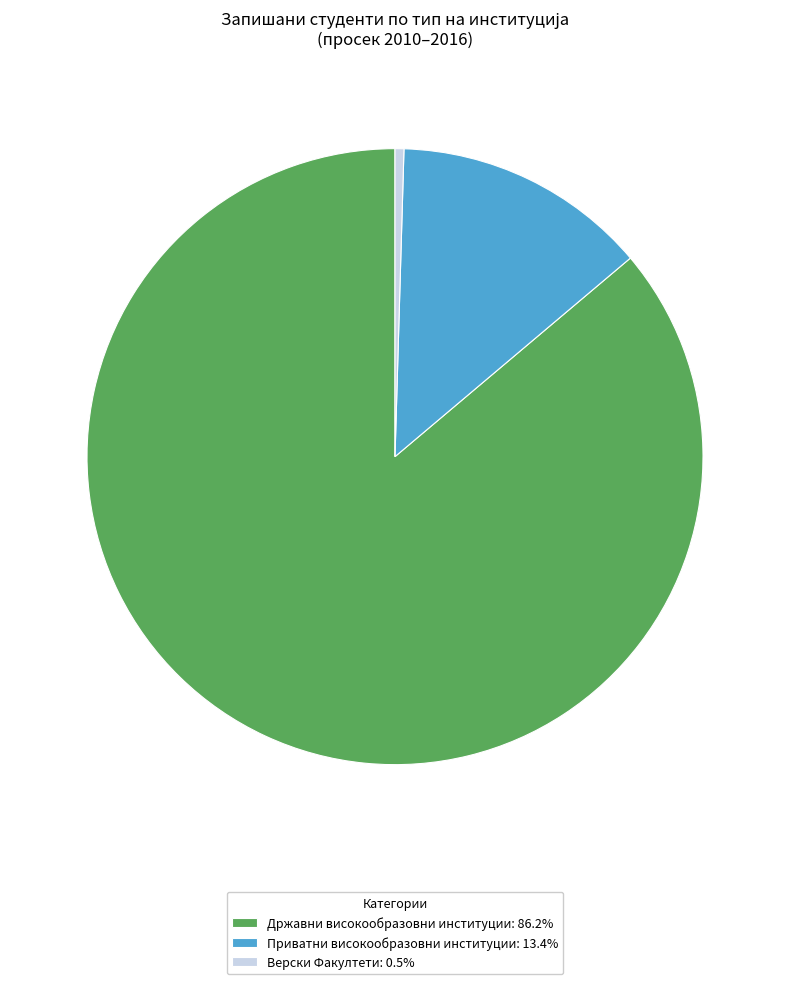

Do Државни високообразовни институции: 86.2% and Верски Факултети: 0.5% together represent more than half of the pie?

Yes